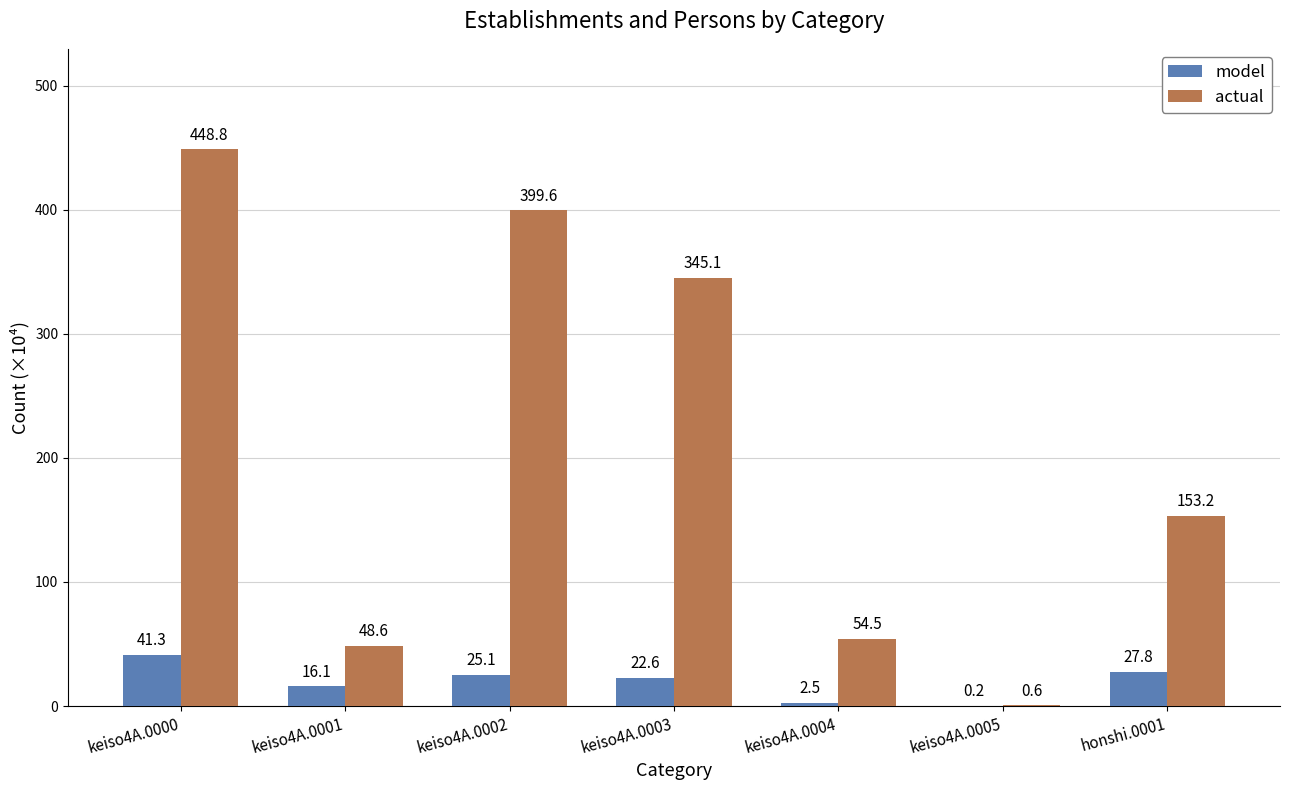

What is the maximum value for model?

41.3